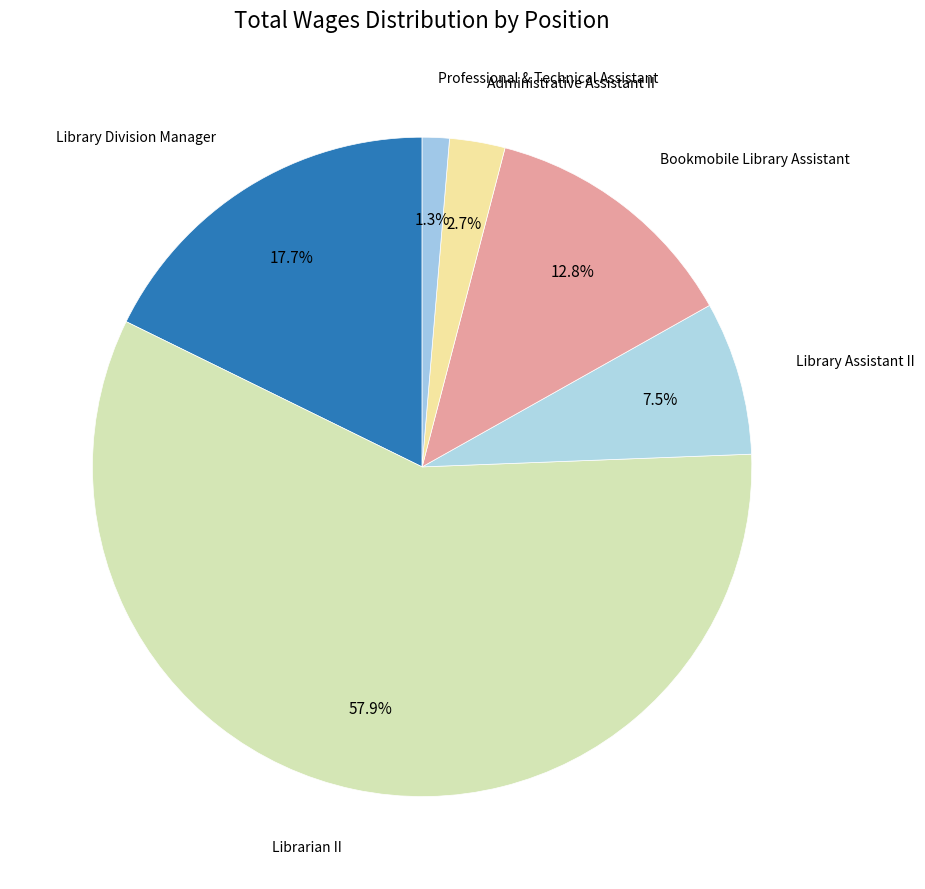

How many slices are in this pie chart?

6